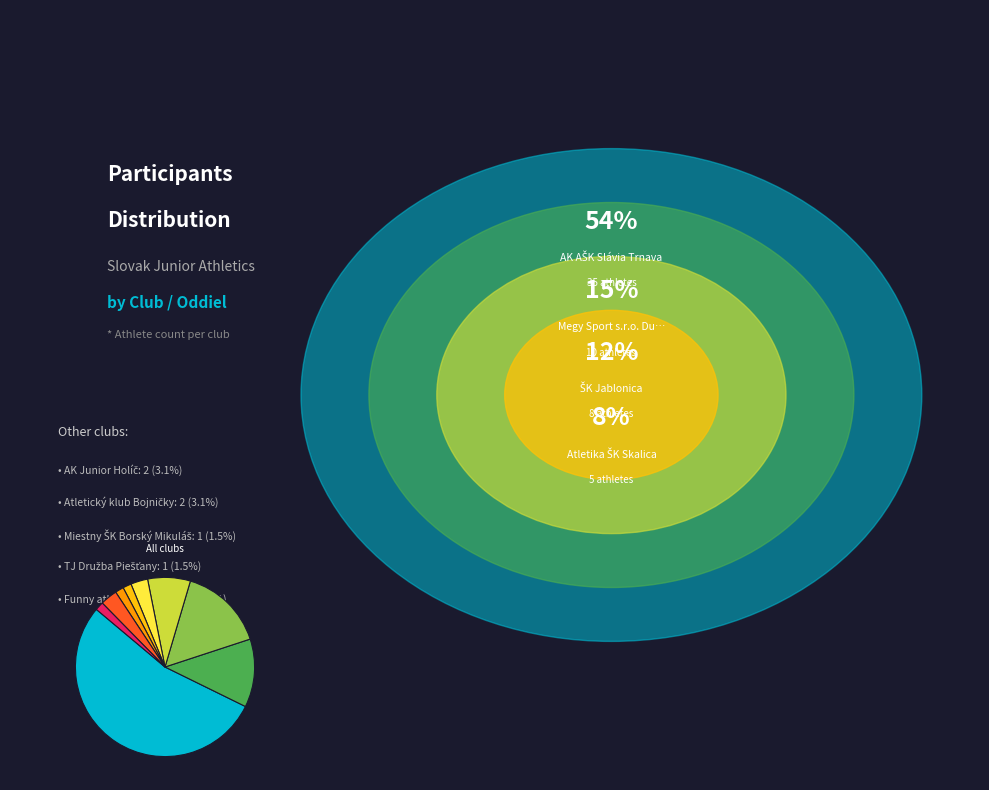

Is there any slice that represents more than half of the pie?

Yes